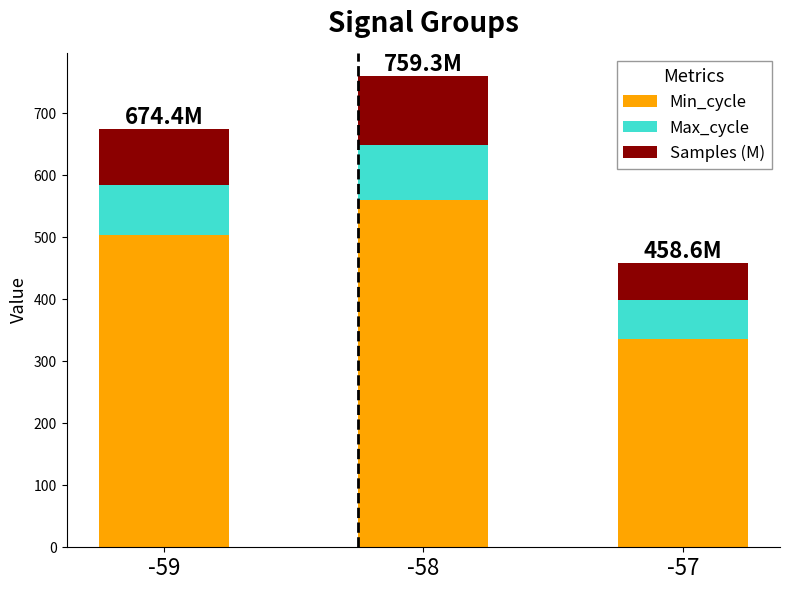

What is the difference between the maximum and minimum values in the Min_cycle series?

224.0